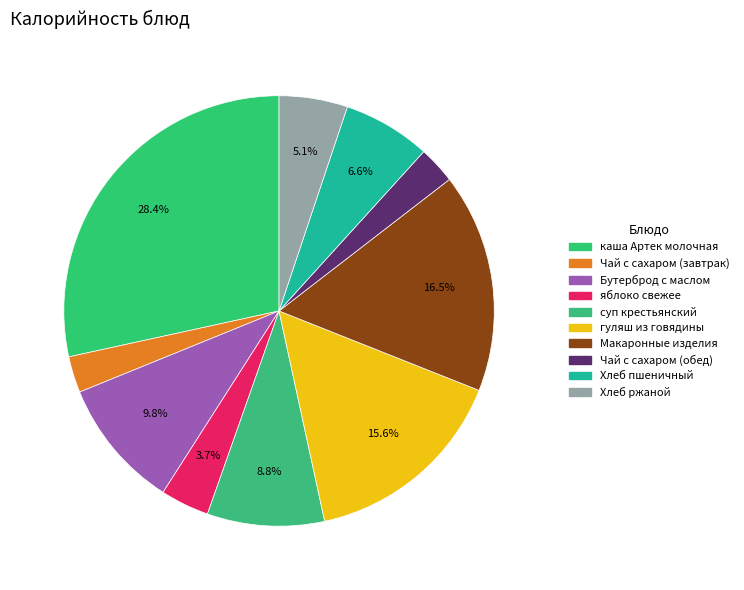

What percentage is the Чай с сахаром (завтрак) slice, to the nearest percent?

3%